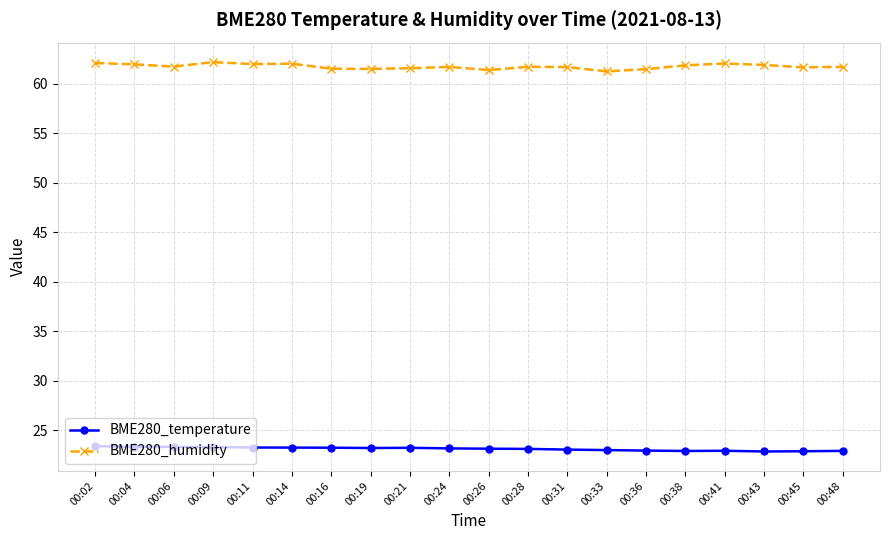

What is the difference between the second highest and second lowest values in the BME280_humidity series?

0.7